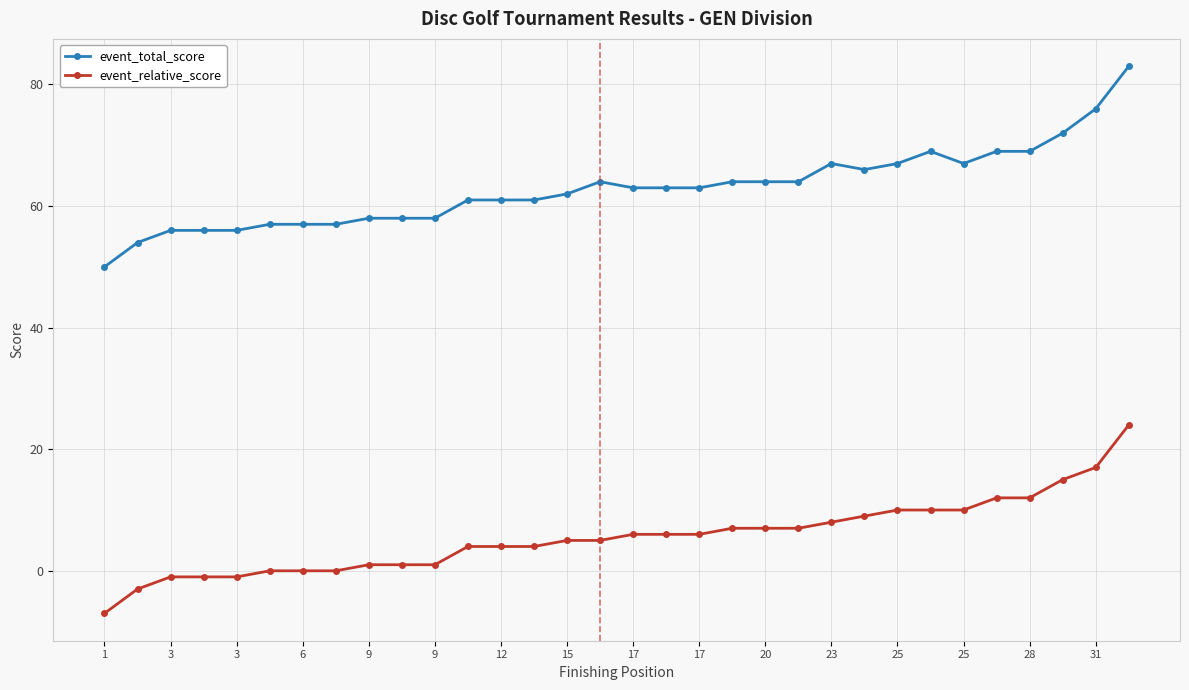

What is the average value of the event_relative_score series?

6